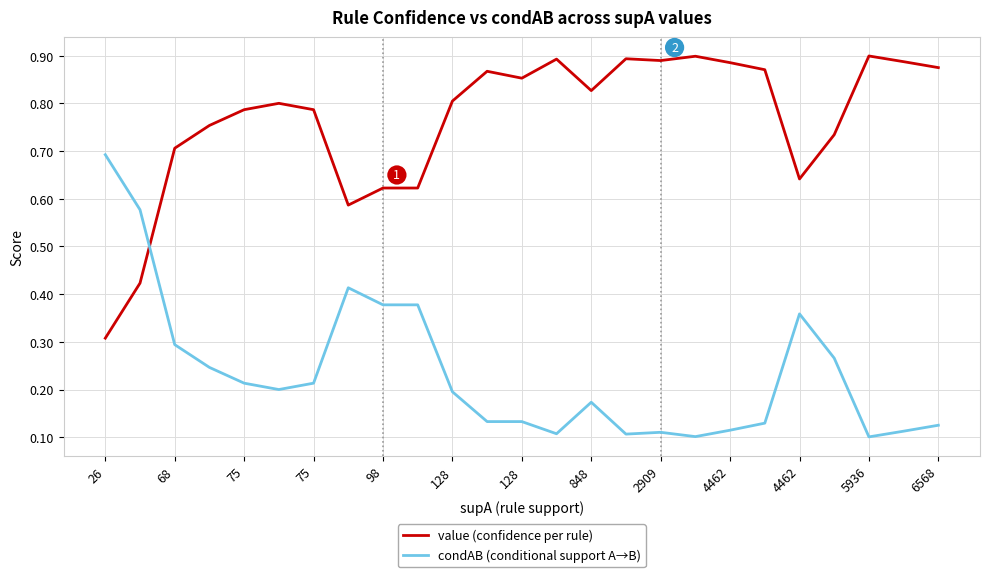

List the series in order of their peak value, lowest first.

condAB (conditional support A→B), value (confidence per rule)